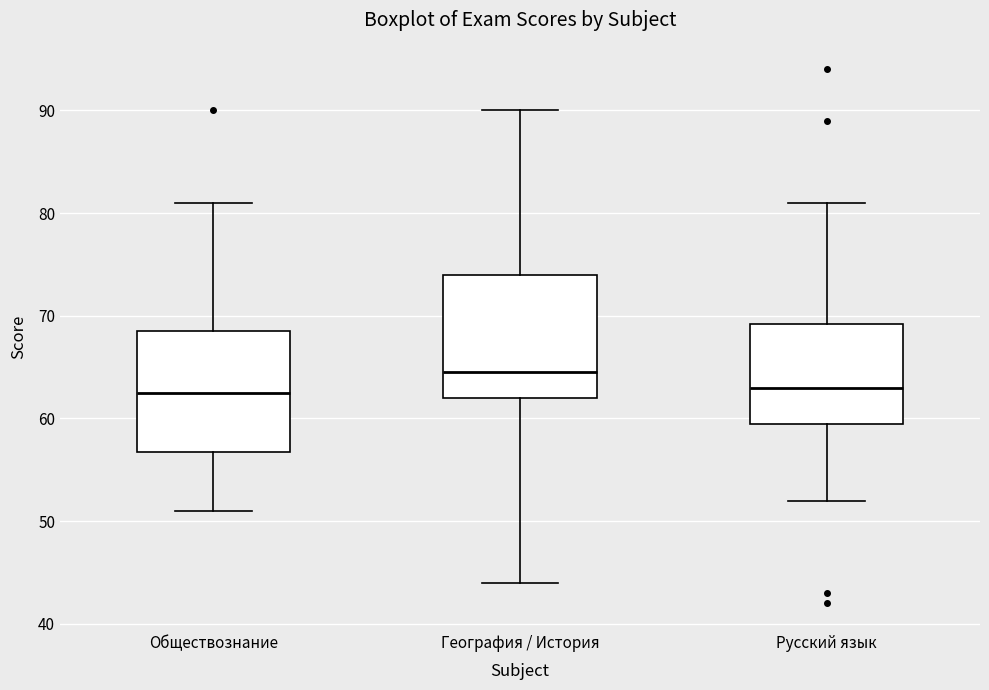

Where is the lower edge of the box for Русский язык on the y-axis? The values are not printed on the chart, so give them approximately, as read against the axis.

60